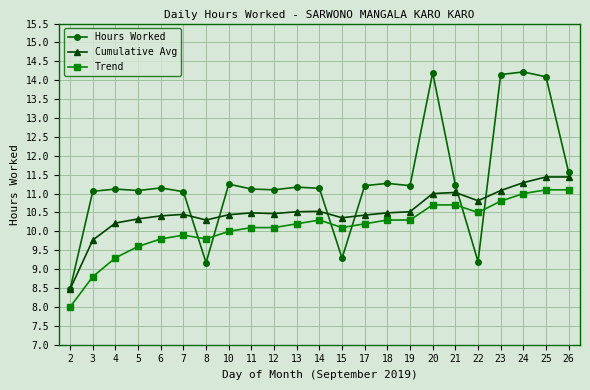

Rank the series at 8 from highest to lowest value.

Cumulative Avg, Trend, Hours Worked